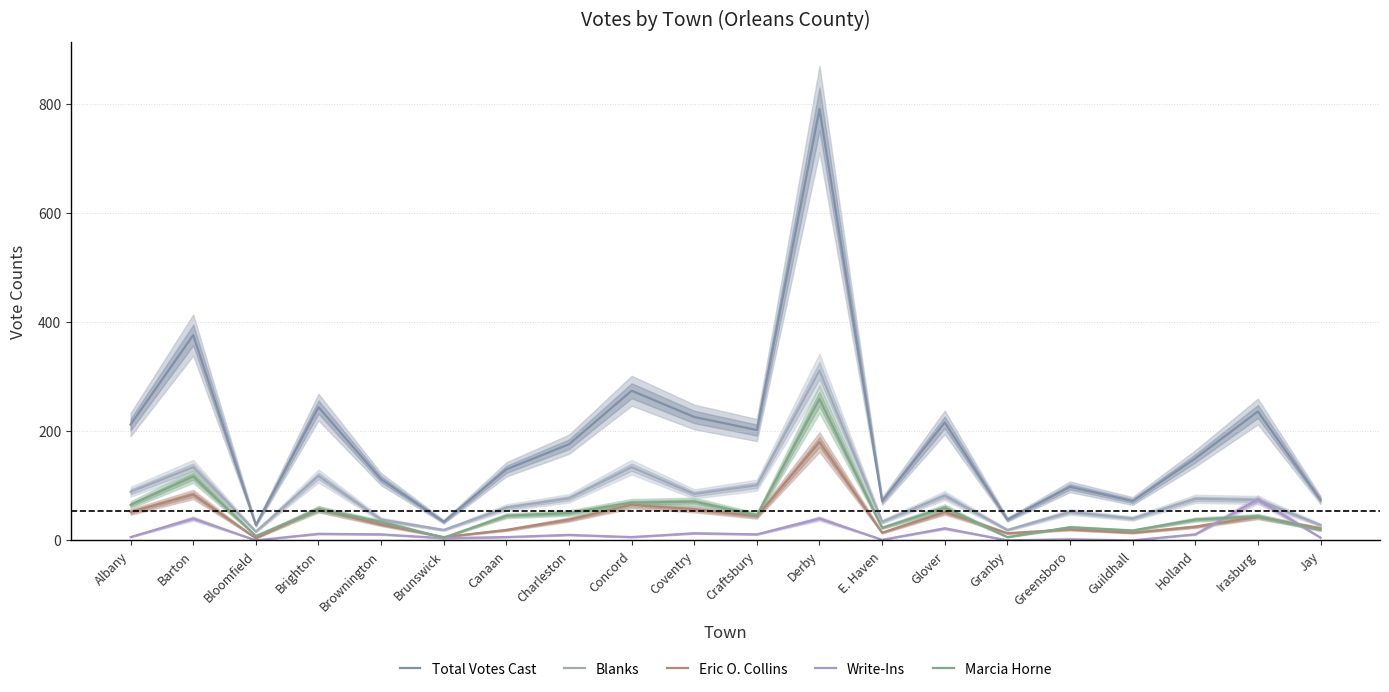

Which series has the largest range (max minus min)?

Total Votes Cast